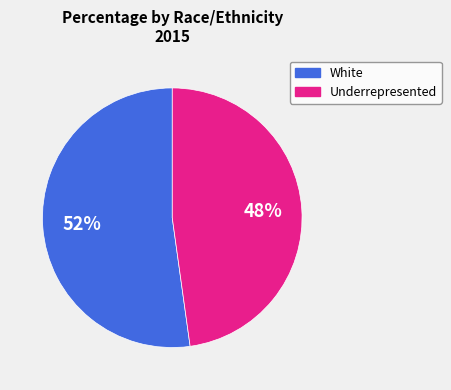

To the nearest percent, what is the difference between the largest and smallest slice percentages?

4%